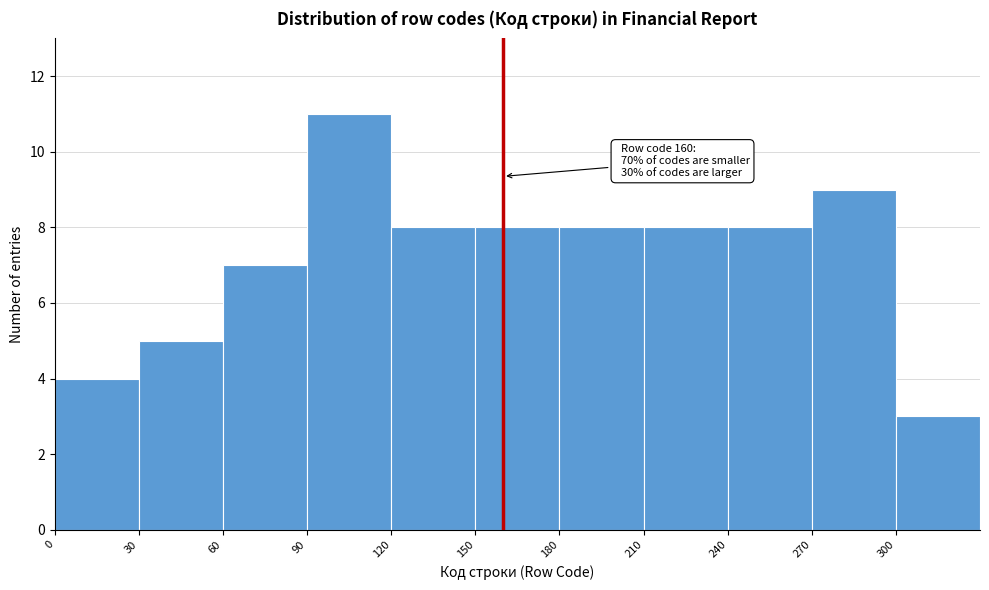

Over which range of the x-axis is the bar tallest?

90 to 120